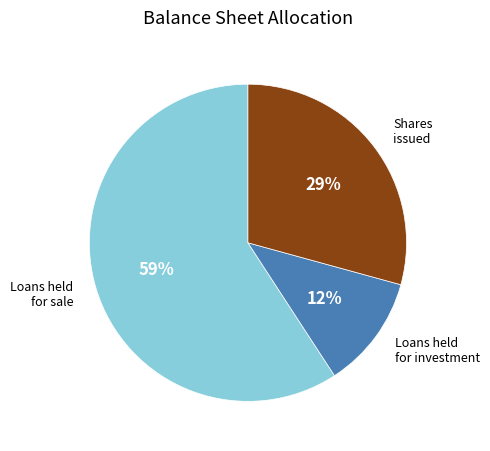

Is there a majority slice in this chart?

Yes